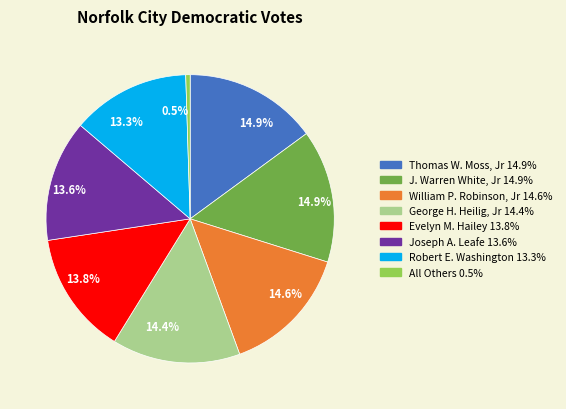

Is it true that J. Warren White, Jr is 15% of the pie?

True